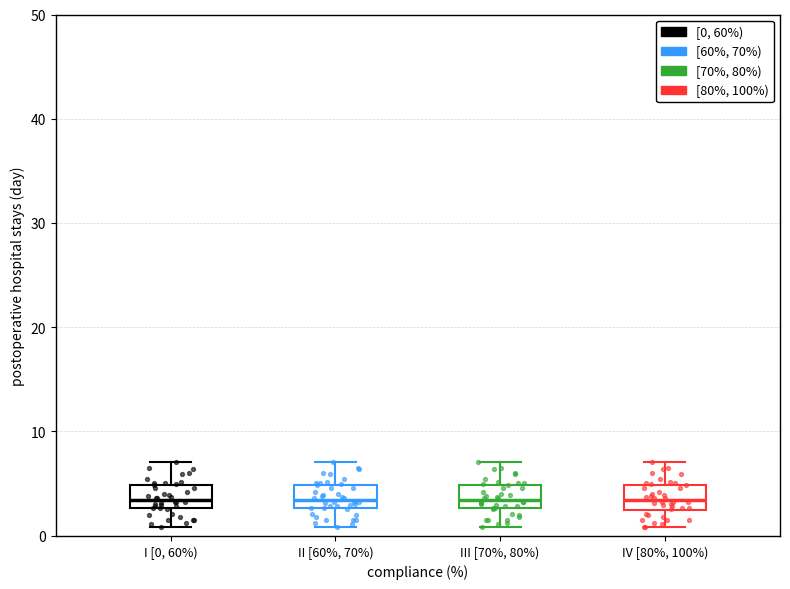

Reading left to right, read every box against the y-axis: the position of its median line, the range the box covers, and the ends of its whiskers. The values are not printed on the chart, so give them approximately, as read against the axis.

I [0, 60%): median 3 (inside the box), box 3 to 5, whiskers 1 to 7
II [60%, 70%): median 3 (inside the box), box 3 to 5, whiskers 1 to 7
III [70%, 80%): median 3 (inside the box), box 3 to 5, whiskers 1 to 7
IV [80%, 100%): median 3, box 2 to 5, whiskers 1 to 7